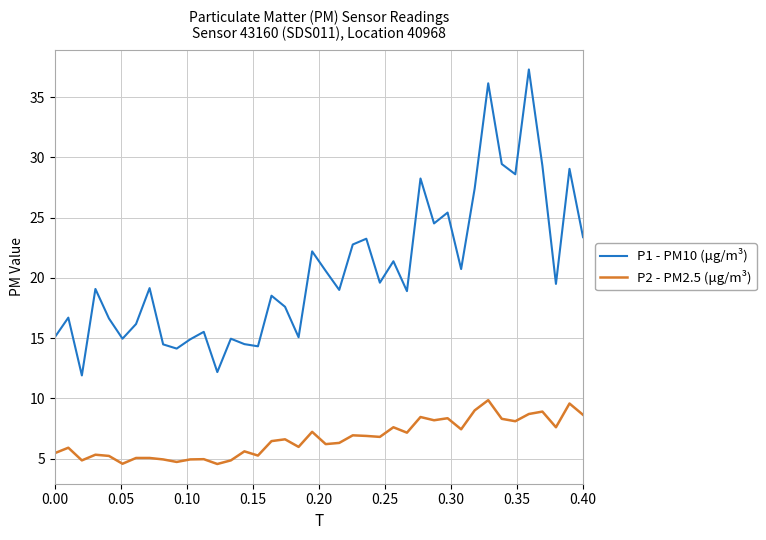

Which series has the largest total across all categories?

P1 - PM10 (μg/m³)